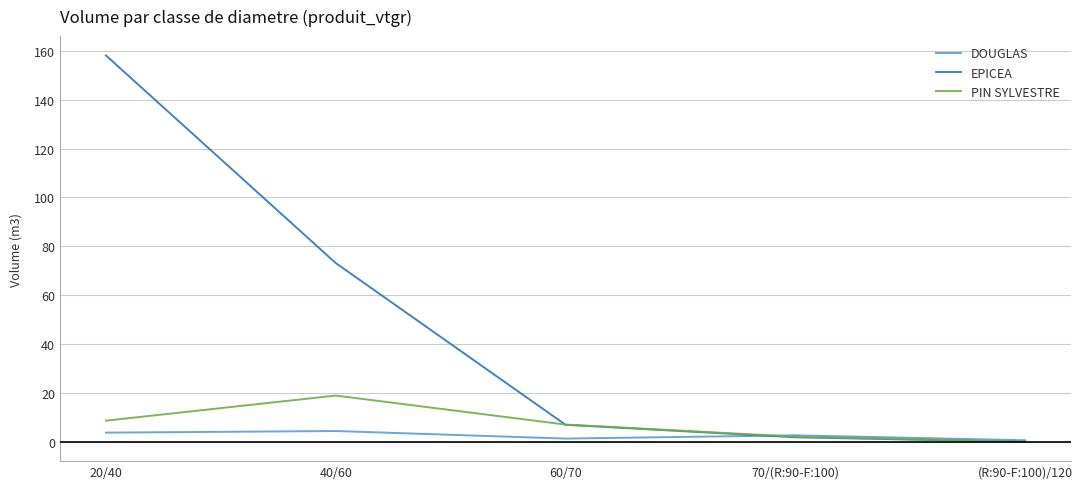

Rank the series by their maximum value, from lowest to highest.

DOUGLAS, PIN SYLVESTRE, EPICEA